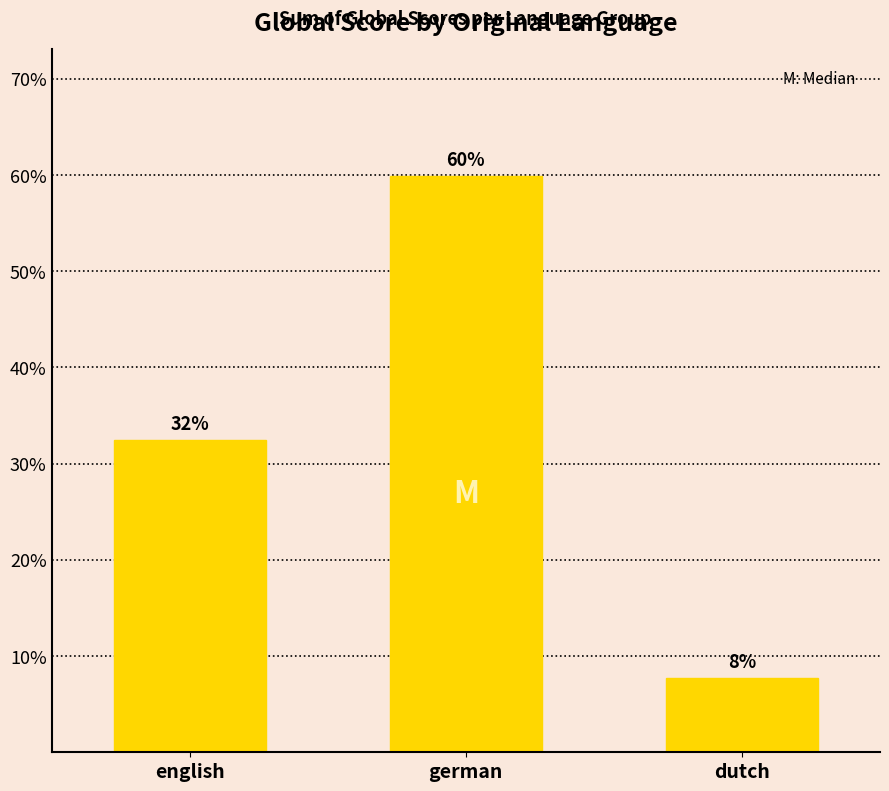

Does the chart contain any negative values?

No